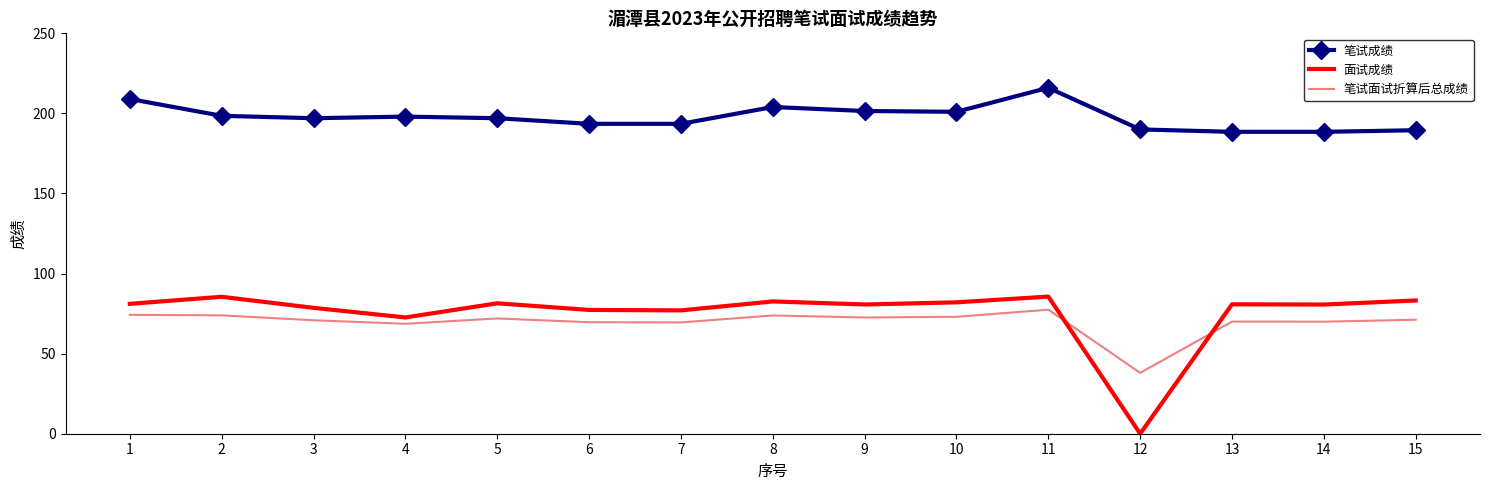

What is the sum of the 笔试成绩 values at 2 and 10?

399.5